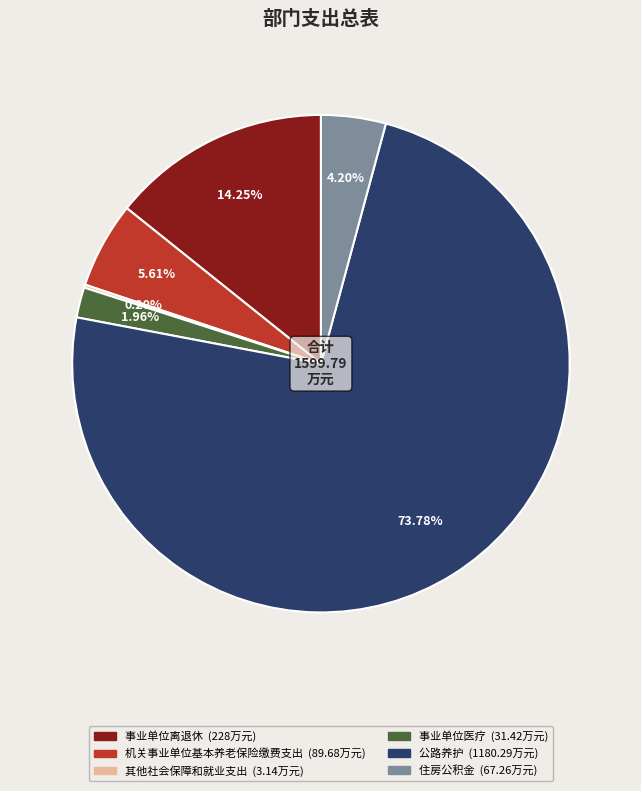

Do 住房公积金 and 事业单位离退休 together represent more than half of the pie?

No